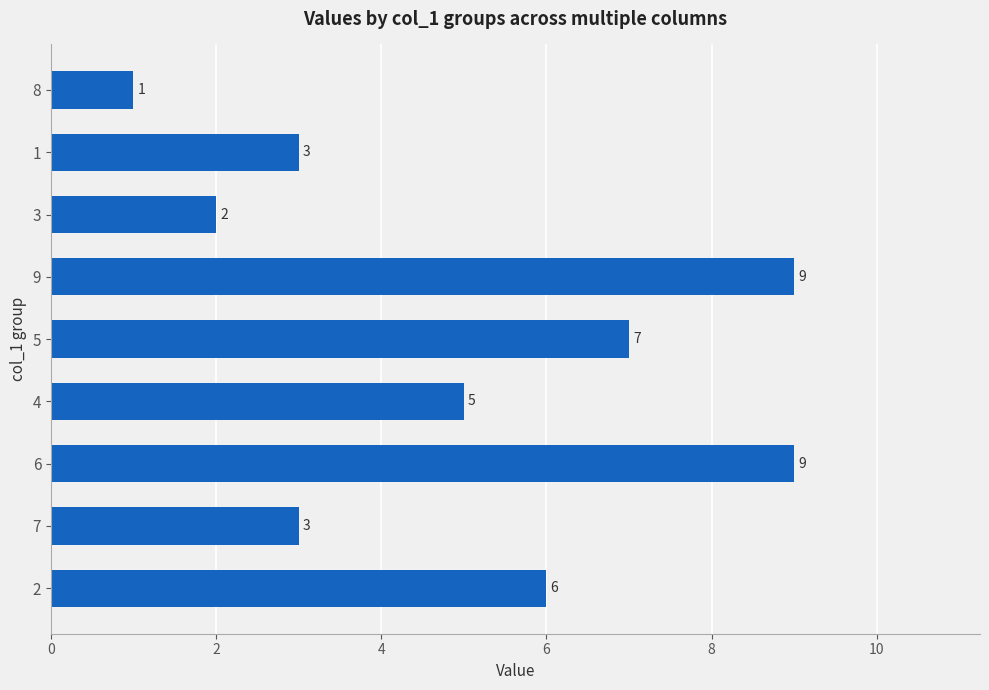

What is the maximum value shown in the chart?

9